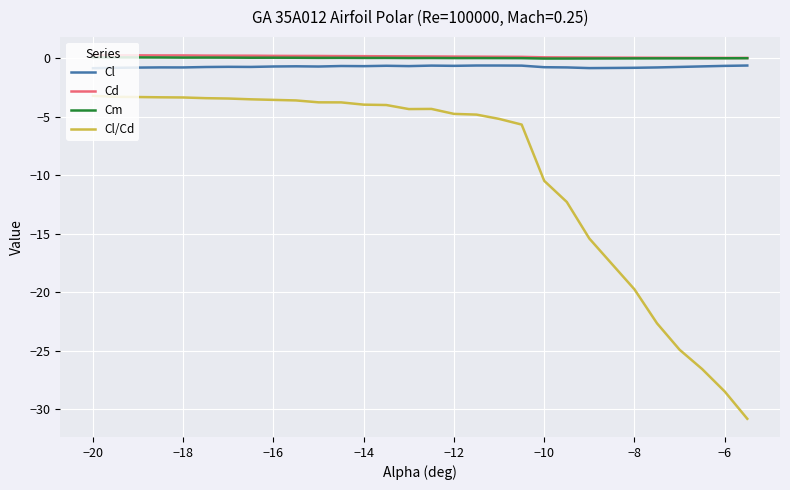

Which series has the widest spread of values?

Cl/Cd